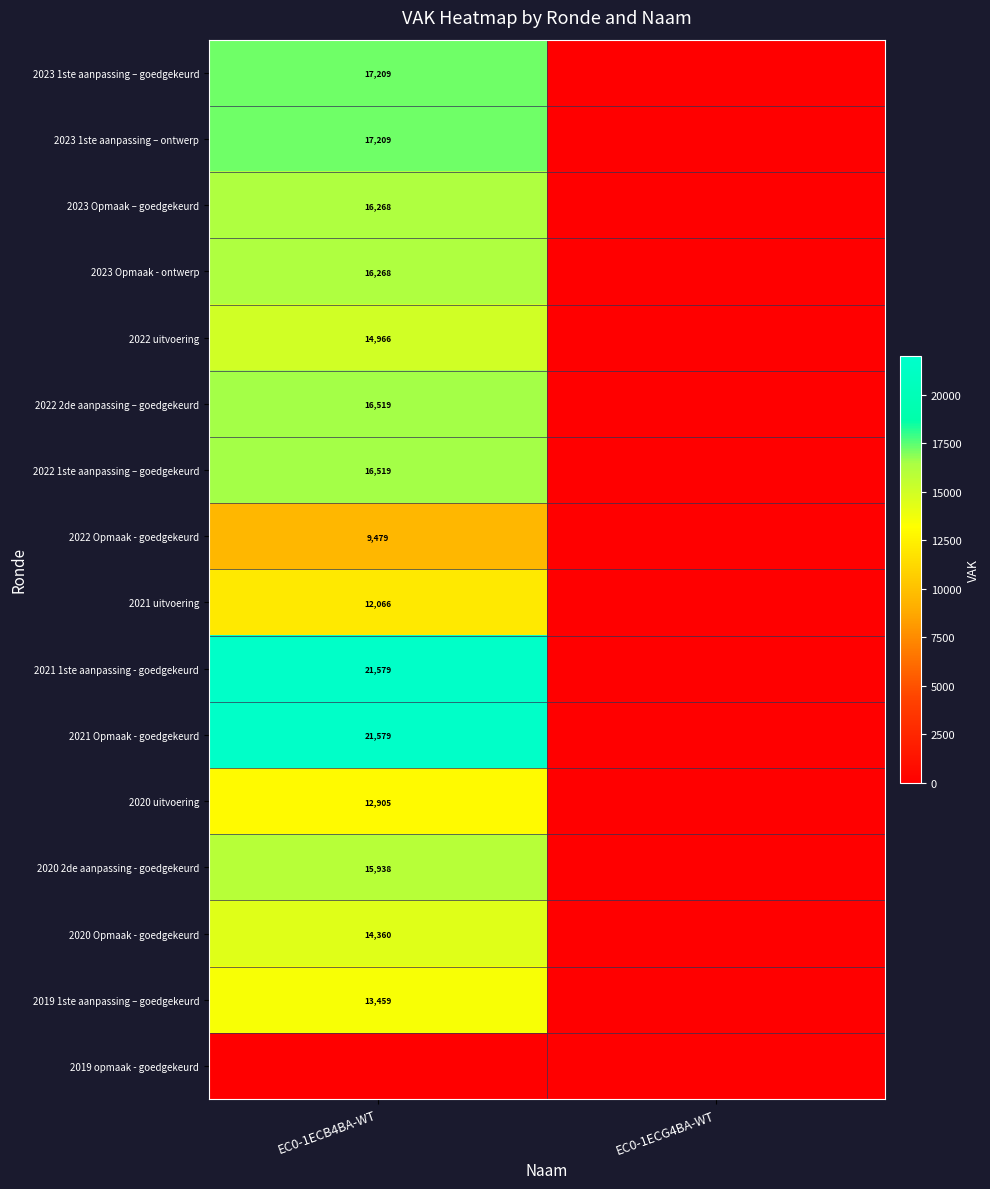

At which category is the sum across all series the highest?

EC0-1ECB4BA-WT